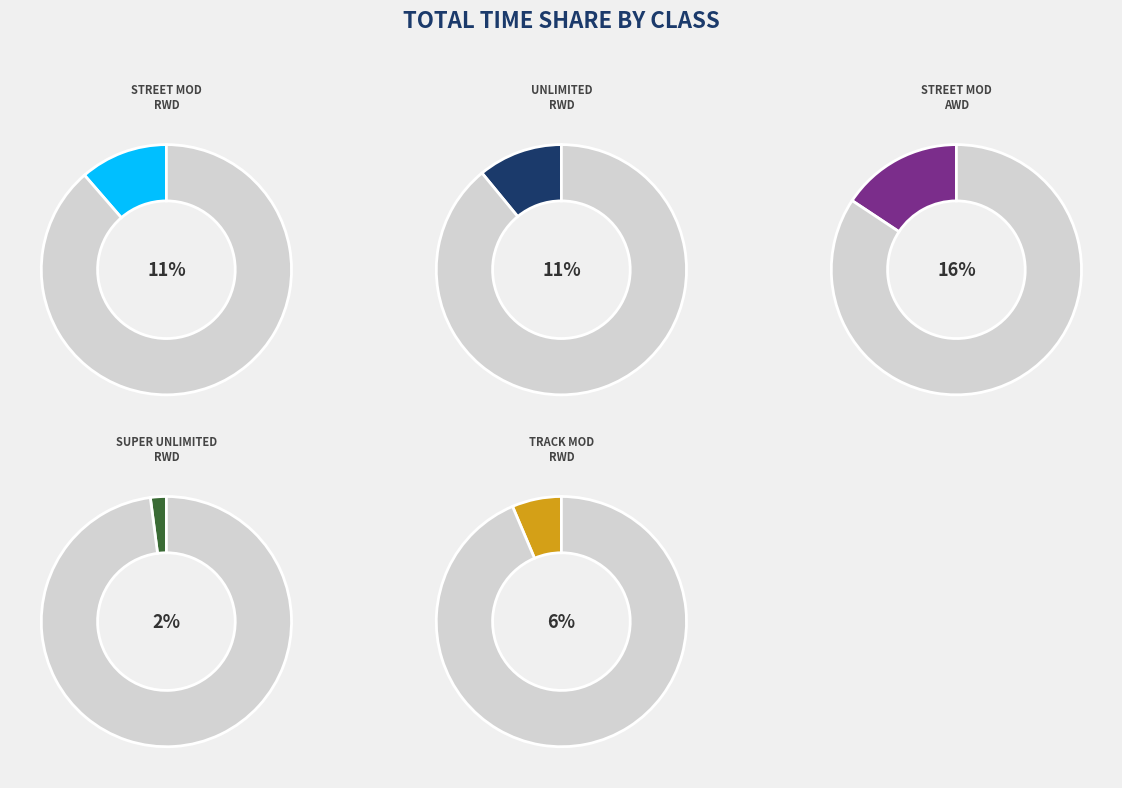

The Kyoo Lee slice represents 1% of the pie. True or false?

False